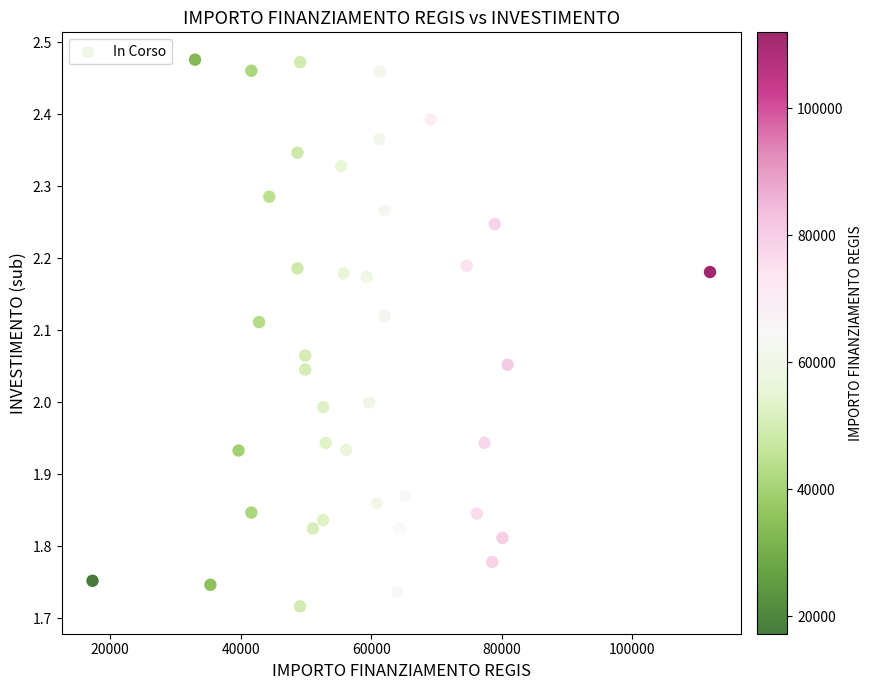

What is the range of X values (max minus min)?

94665.7